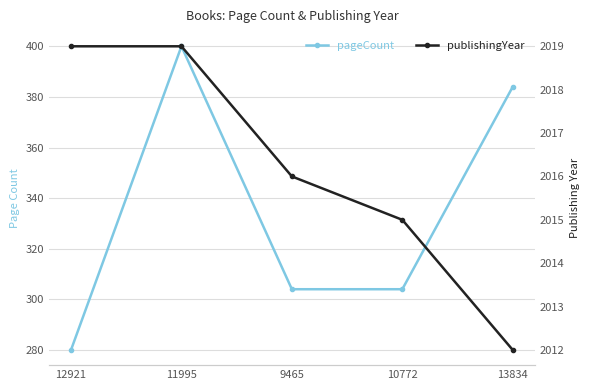

What is the label of the 3rd point from the right?

9465